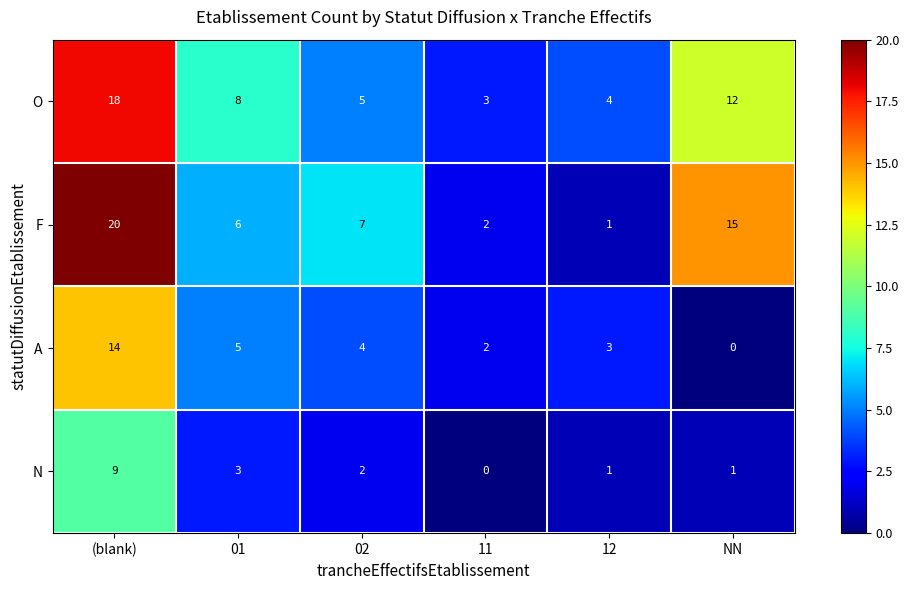

What is the total value across all series at 02?

18